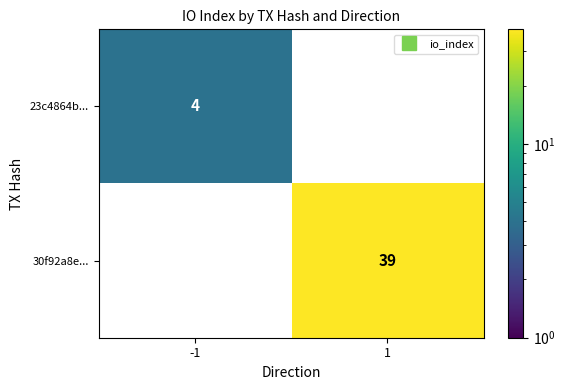

At which label is 23c4864b... closest to 4?

-1